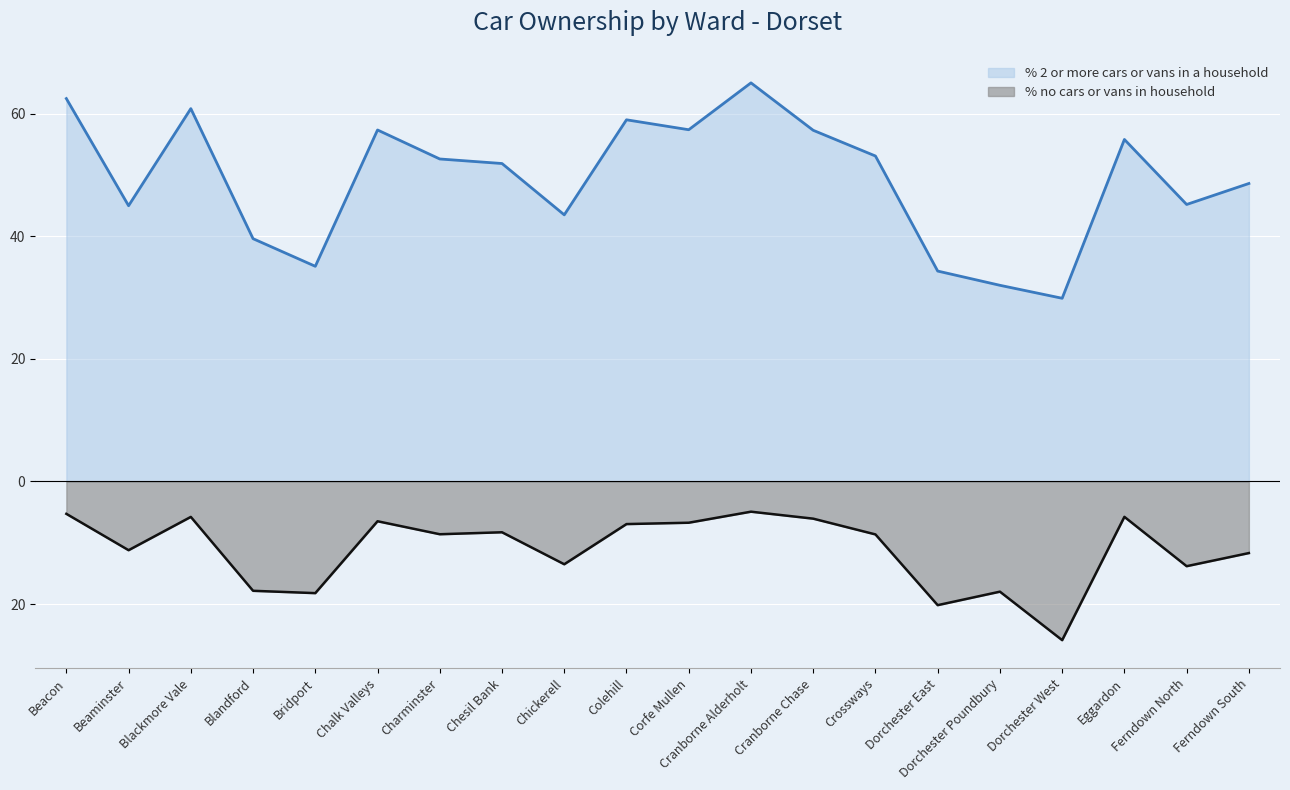

In % 2 or more cars or vans in a household, how many points are higher than both neighbors (excluding endpoints)?

5